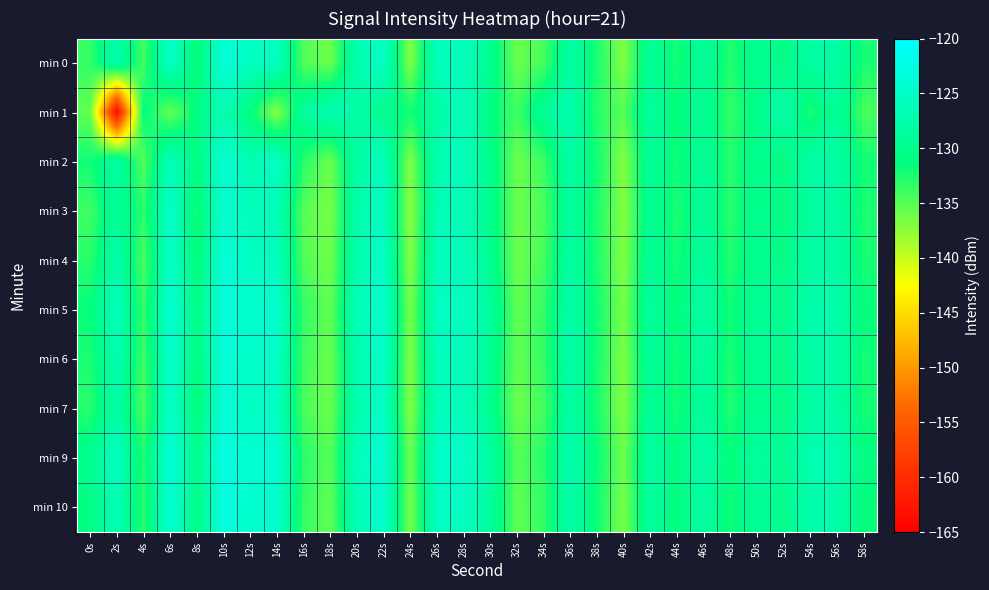

At 38s, list the series in order from largest to smallest.

min 9, min 2, min 5, min 10, min 6, min 7, min 0, min 3, min 4, min 1